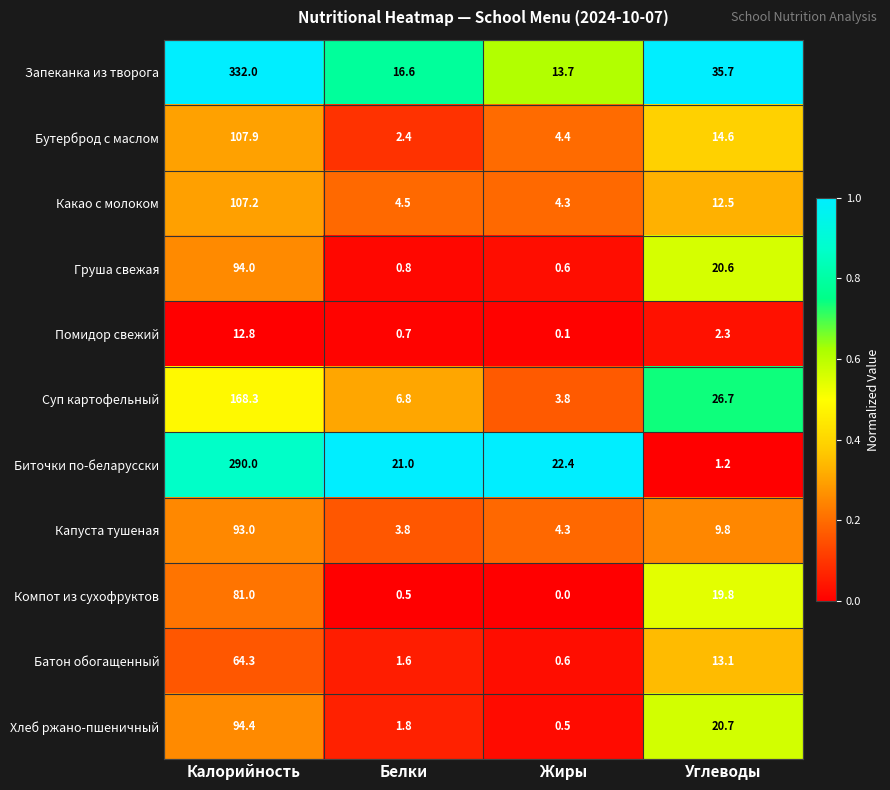

At which category is the sum across all series the highest?

Калорийность